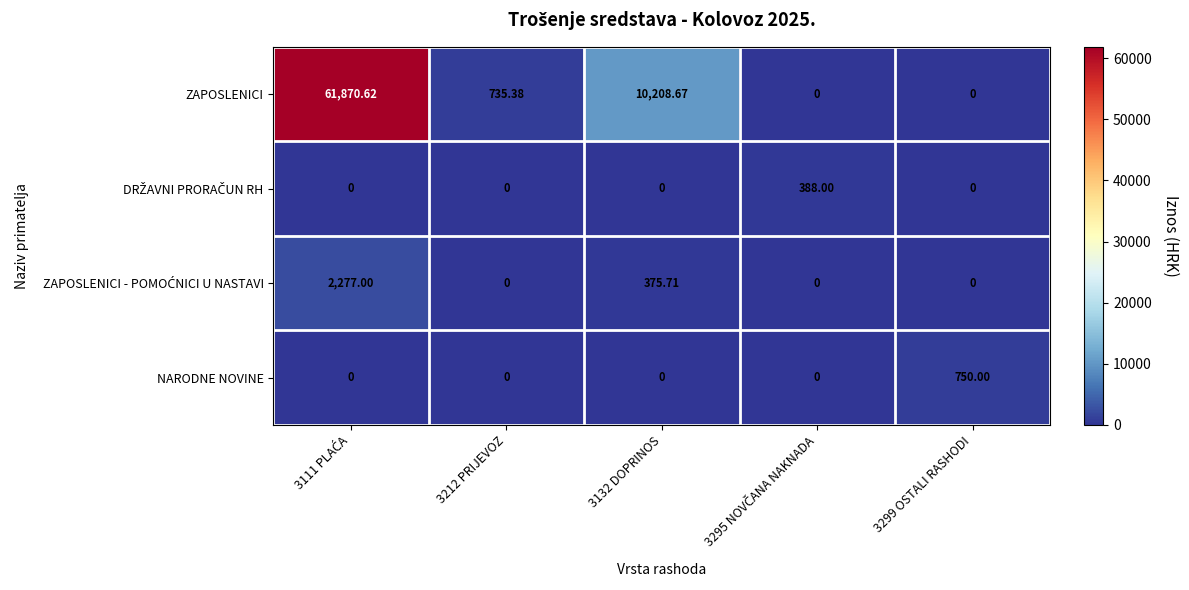

Which series has the widest spread of values?

ZAPOSLENICI